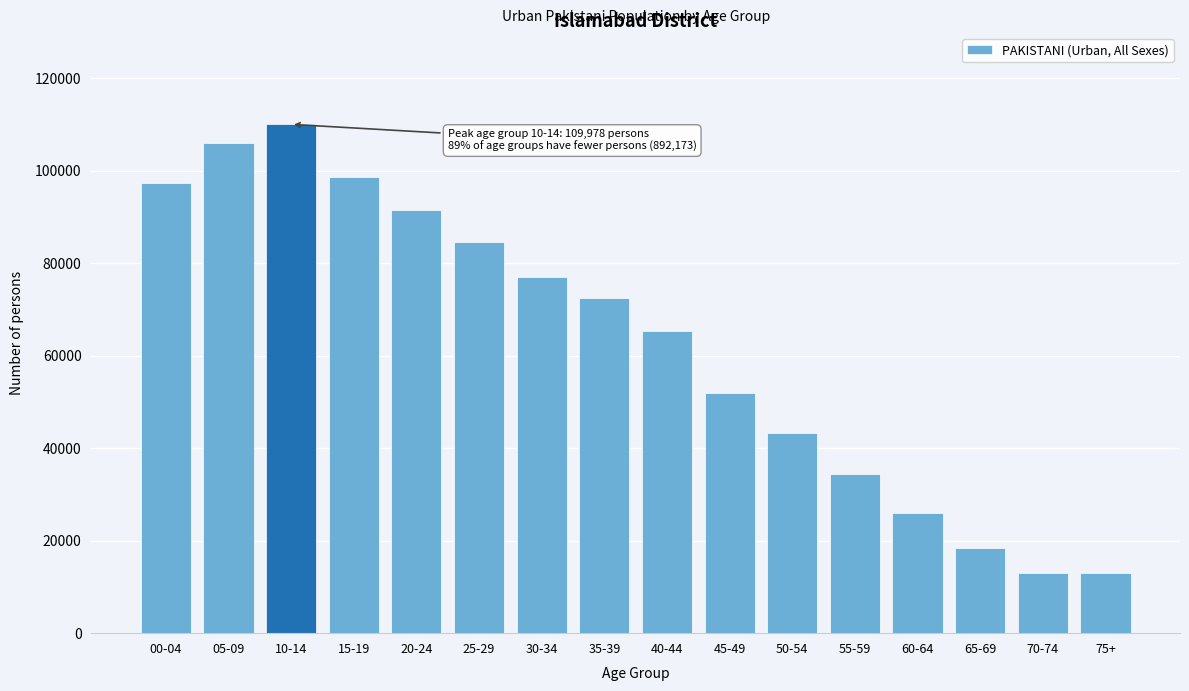

What is the value of the 4th bar from the left?

98577